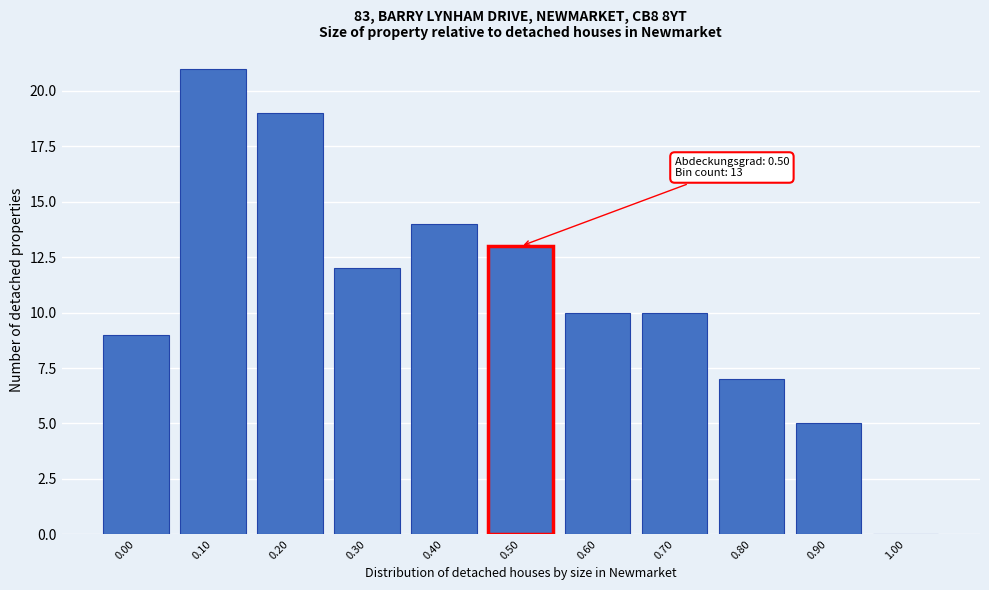

Reading left to right, what are all the values shown in this chart?

0.00=9	0.10=21	0.20=19	0.30=12	0.40=14	0.50=13	0.60=10	0.70=10	0.80=7	0.90=5	1.00=0